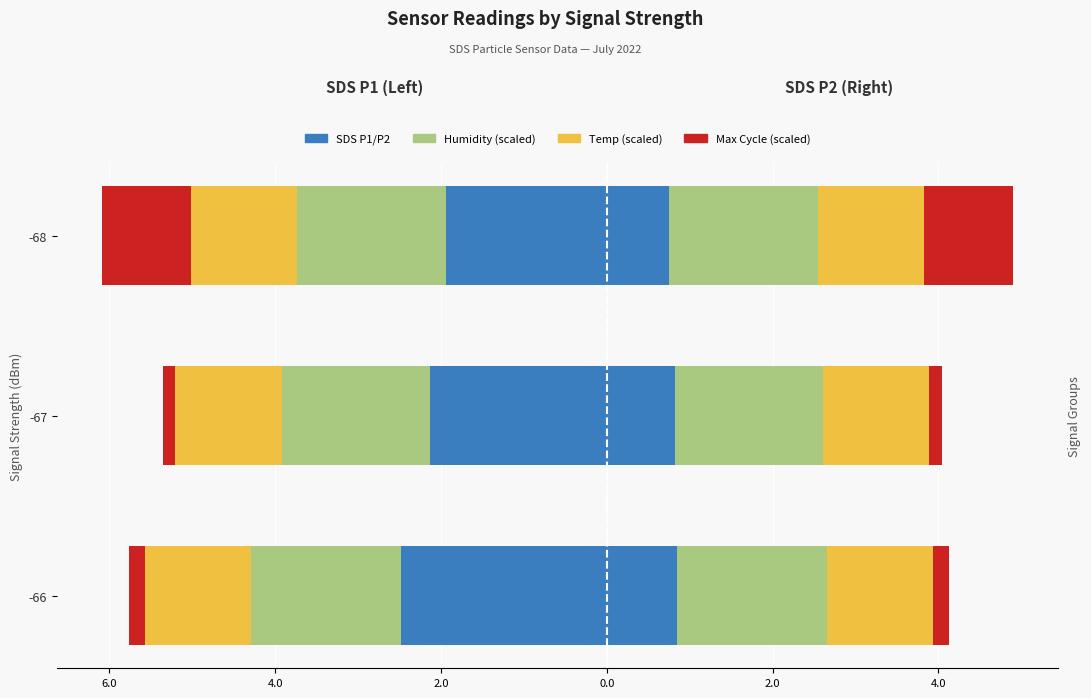

The value of Temp (scaled) at -67 is -0.7. True or false?

False